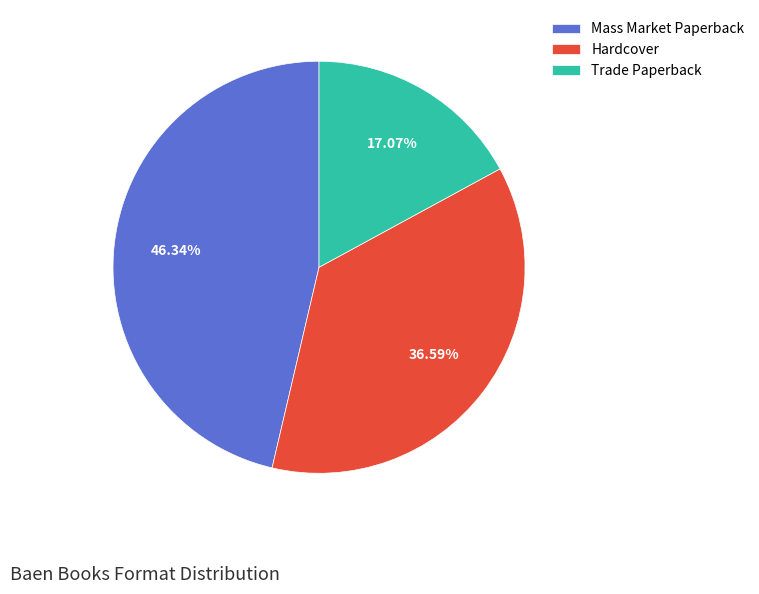

Count the number of slices in the pie.

3